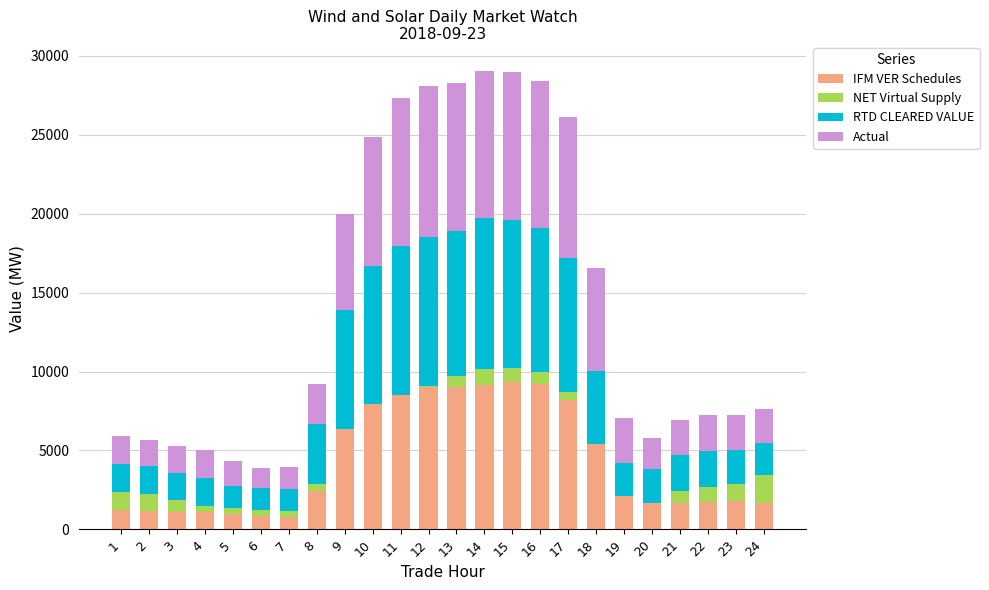

What is the total value across all series at 3?

5265.8